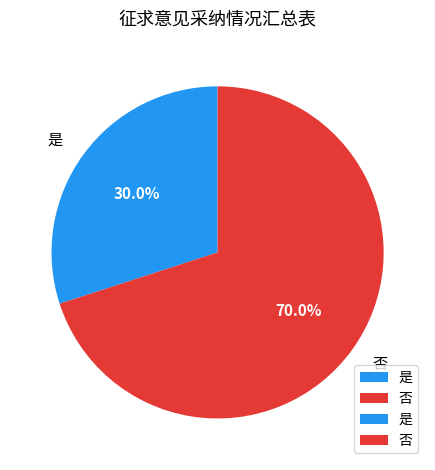

Rank the categories by value from lowest to highest.

是, 否